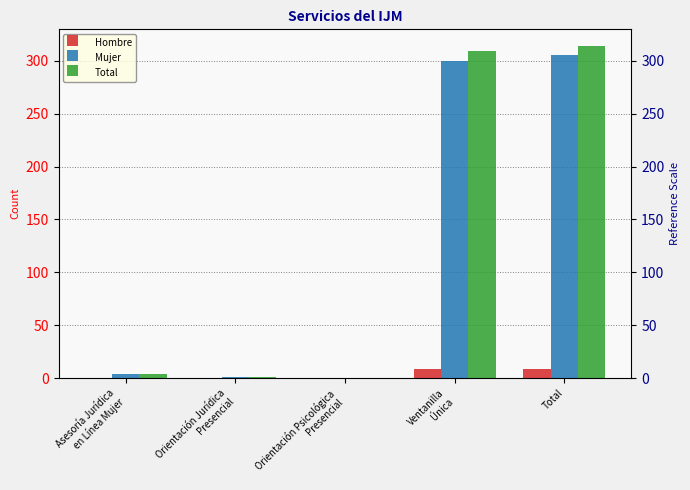

How many data points in Total are less than 4?

2